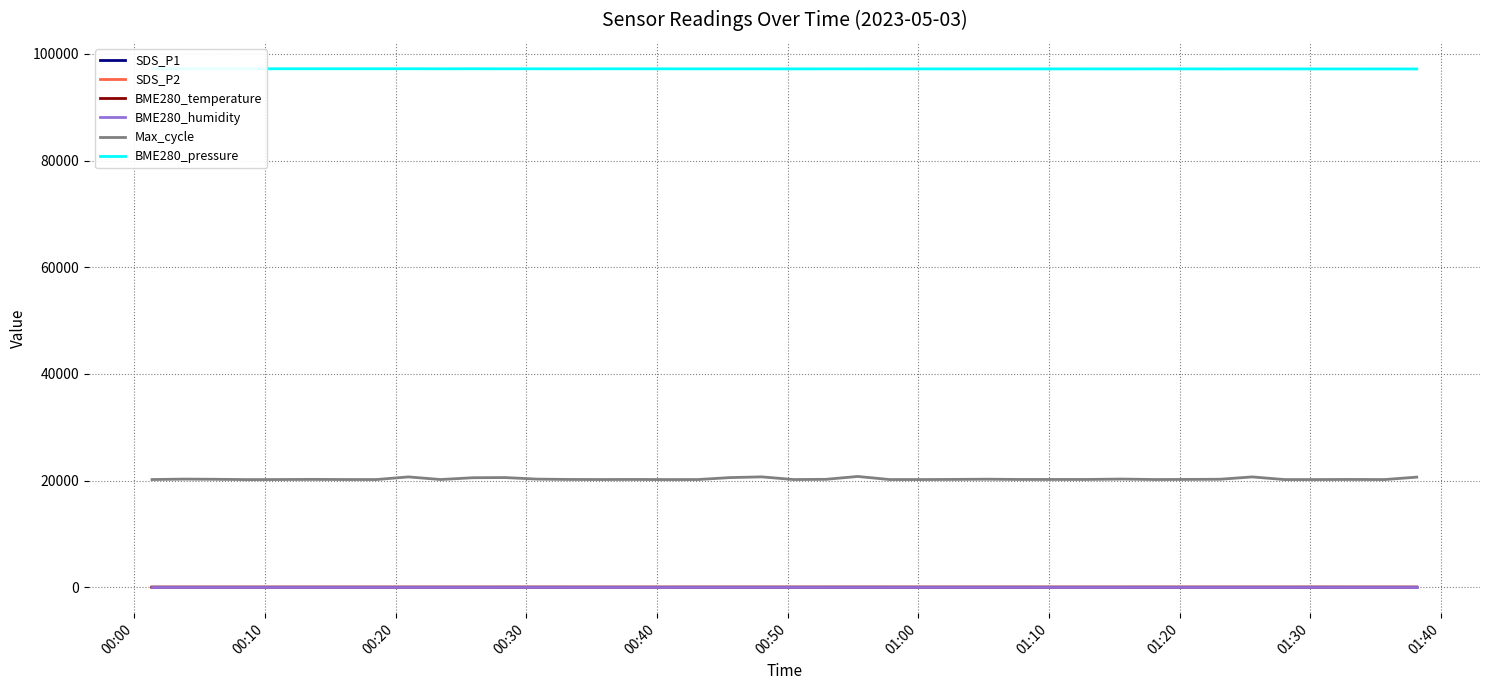

True or false: BME280_humidity has more than 0 interior local peaks.

False